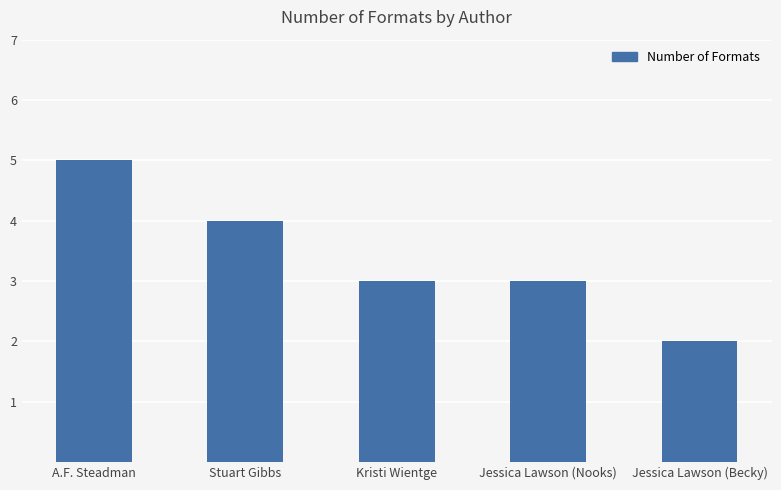

What is the value of the 1st bar from the left?

5